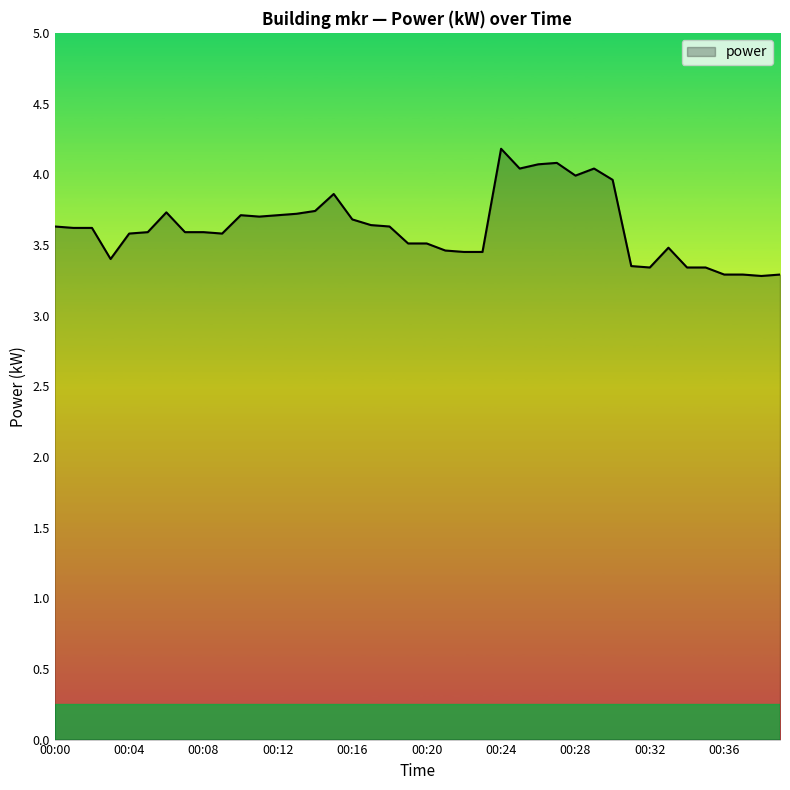

What is the difference between the maximum and minimum values?

0.9